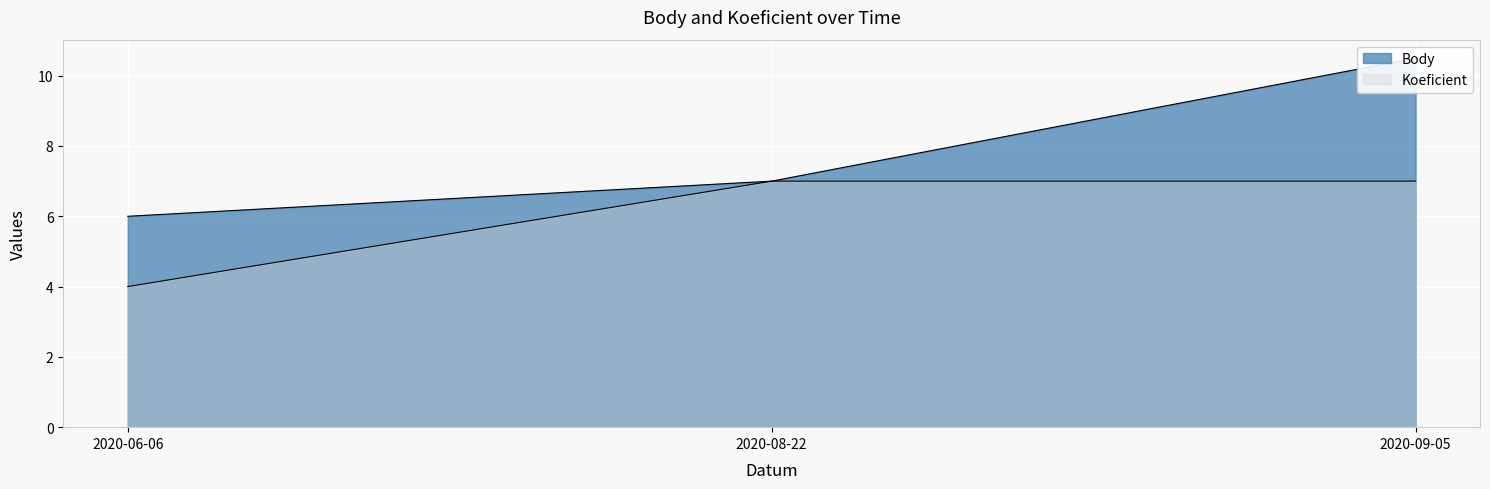

Count the Koeficient values in the range 4 to 7.

3